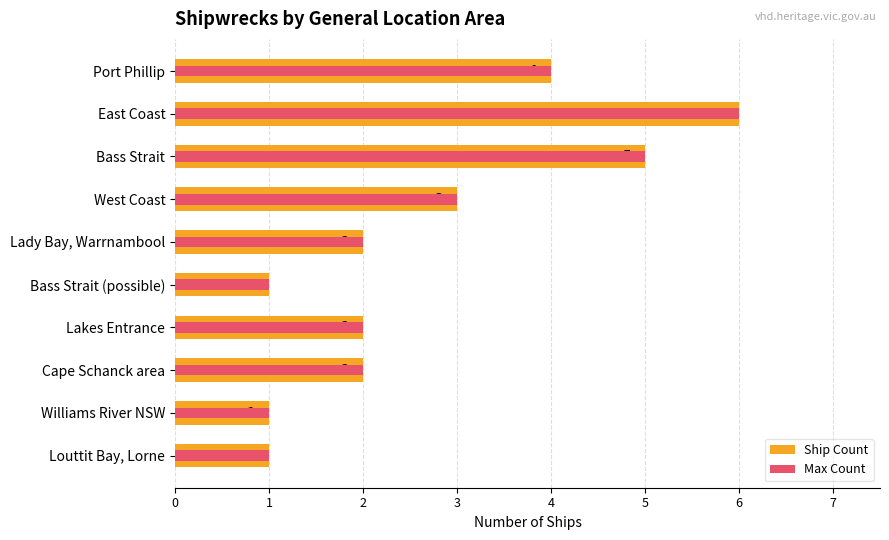

How many groups of bars are there?

10